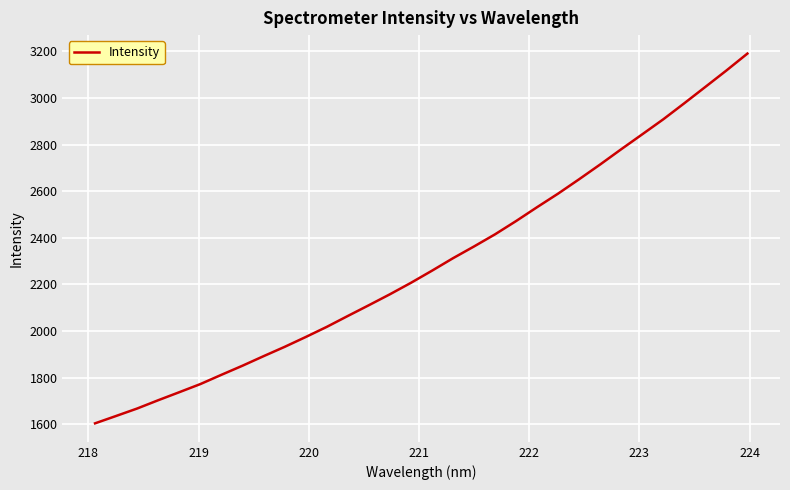

What is the greatest value displayed?

3190.3